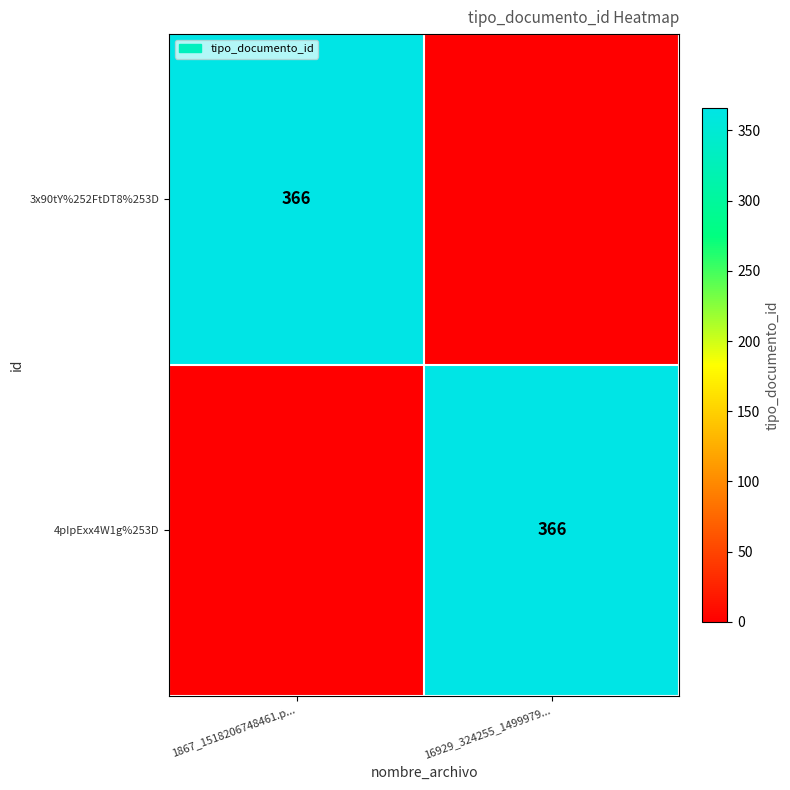

Is it true that 3x90tY%252FtDT8%253D equals 168 at 1867_1518206748461.p...?

False